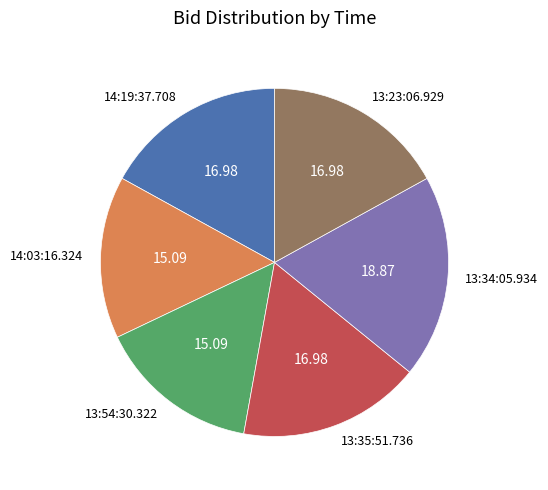

Does 13:54:30.322 account for over 50% of the chart?

No